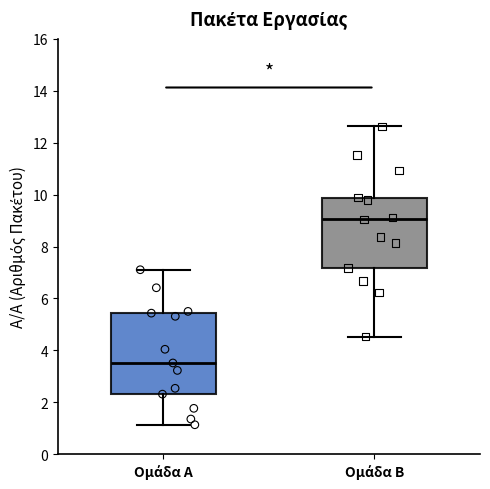

Which box has the lowest median line?

Ομάδα Α